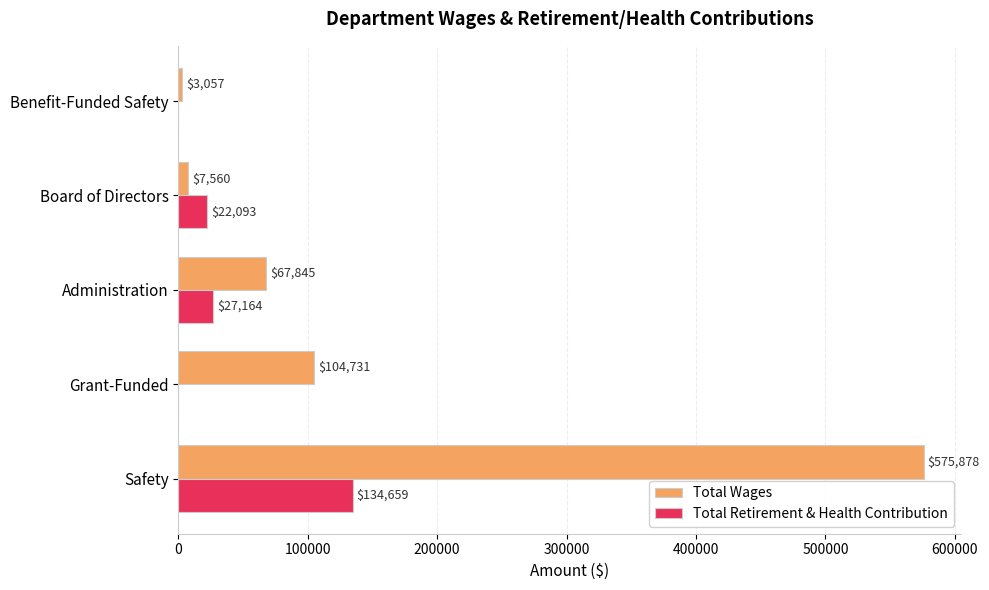

At which category is the sum across all series the highest?

Safety